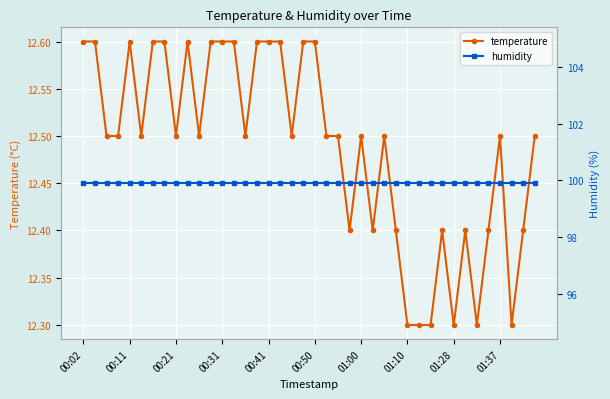

Rank the series by their average value, from highest to lowest.

humidity, temperature